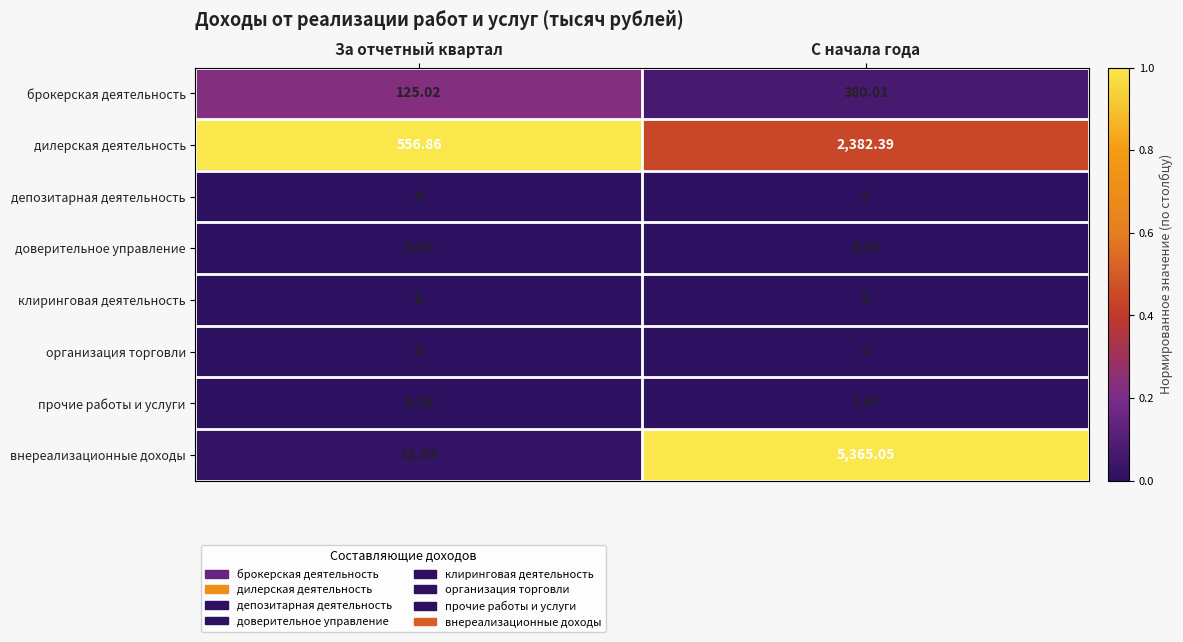

At which category is the sum across all series the highest?

С начала года